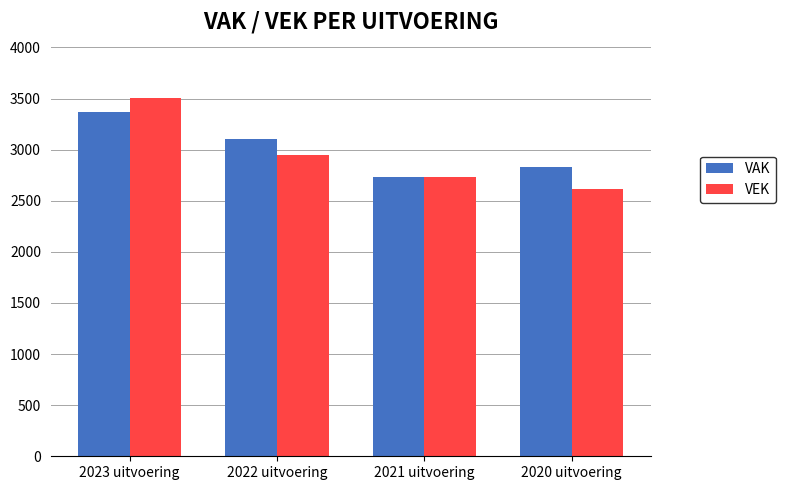

Which series has the largest range (max minus min)?

VEK